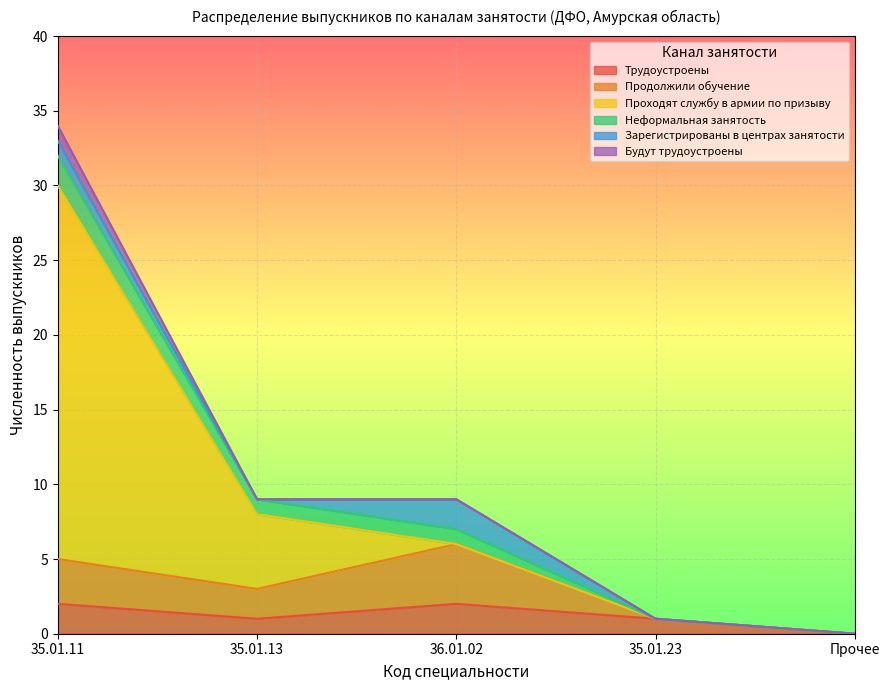

Which series has the largest total across all categories?

Проходят службу в армии по призыву